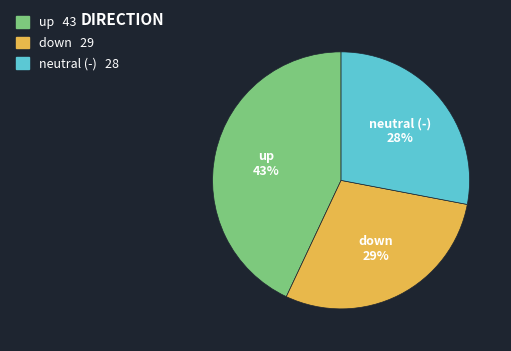

To the nearest percent, what is the difference between the largest and smallest slice percentages?

15%